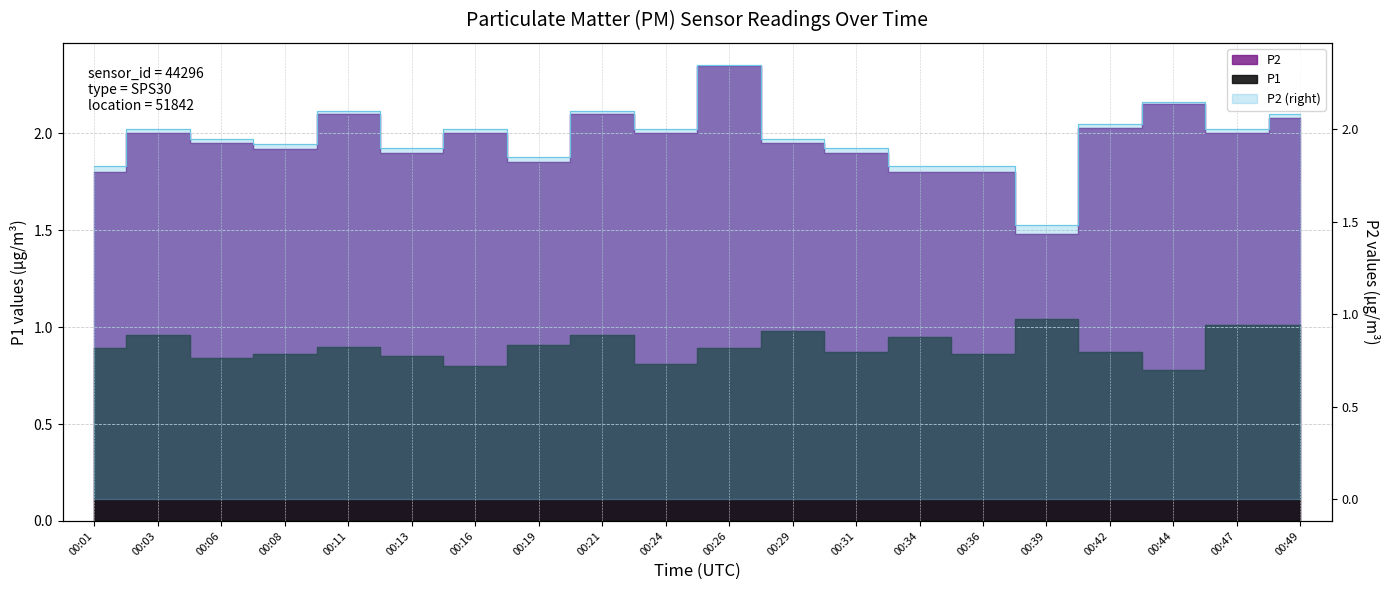

Rank the categories by P2 value from highest to lowest.

00:26, 00:44, 00:11, 00:21, 00:49, 00:42, 00:03, 00:16, 00:24, 00:47, 00:06, 00:29, 00:08, 00:13, 00:31, 00:19, 00:01, 00:34, 00:36, 00:39